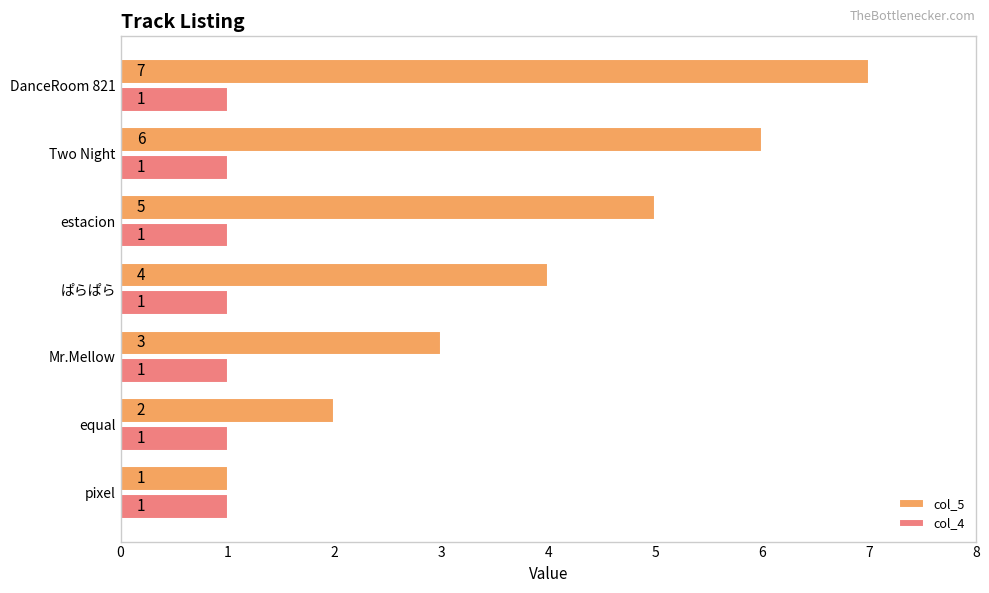

How many col_5 values are between 2 and 6?

5